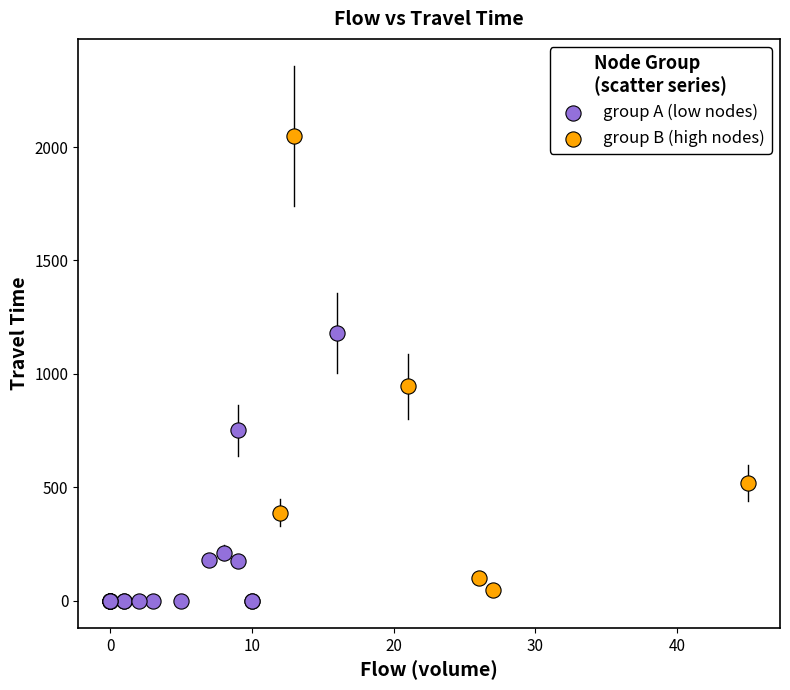

Which series has the largest Y range (max minus min)?

group B (high nodes)